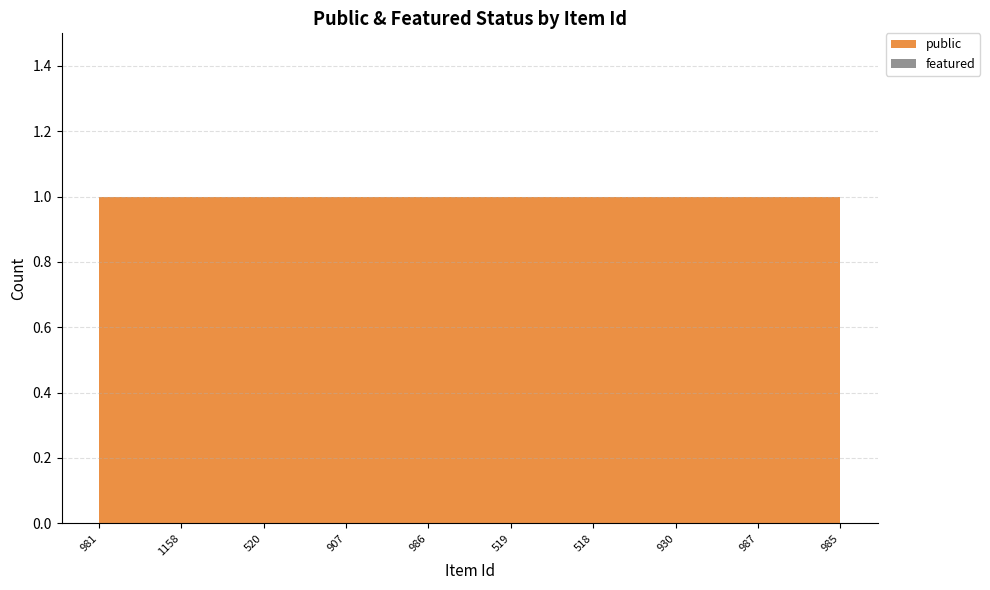

Reading right to left, what are all the values shown in this chart?

public: 1	1	1	1	1	1	1	1	1	1
featured: 0	0	0	0	0	0	0	0	0	0